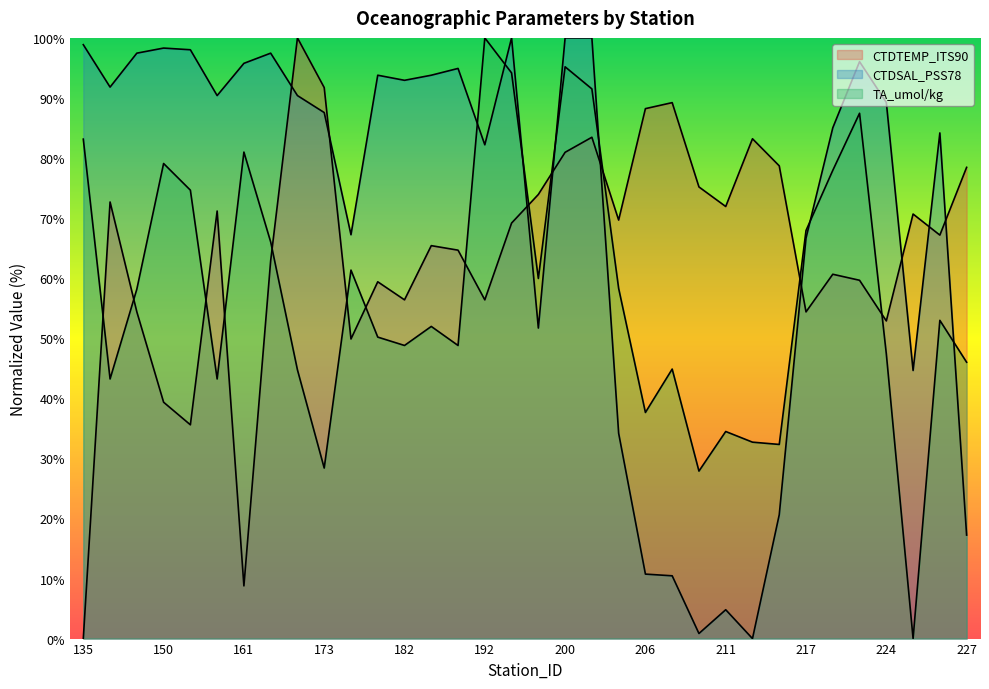

Does the chart display data point markers on the line(s)?

No